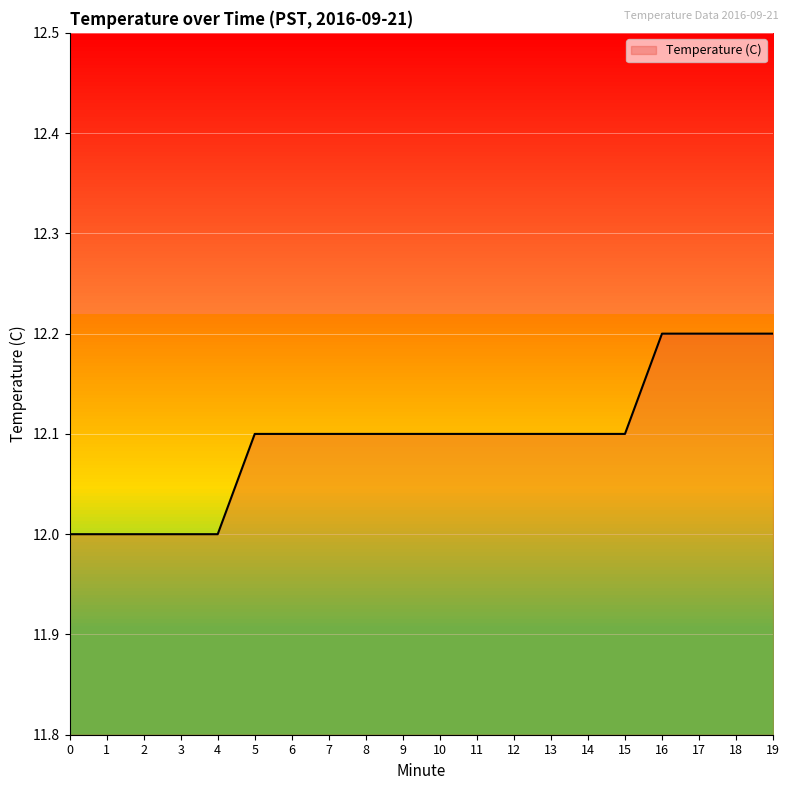

Which has a higher value, 13 or 18?

18